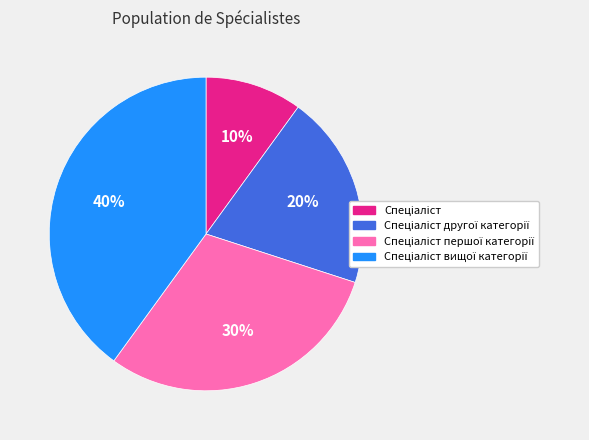

To the nearest percent, what is the difference between the largest and smallest slice percentages?

30%